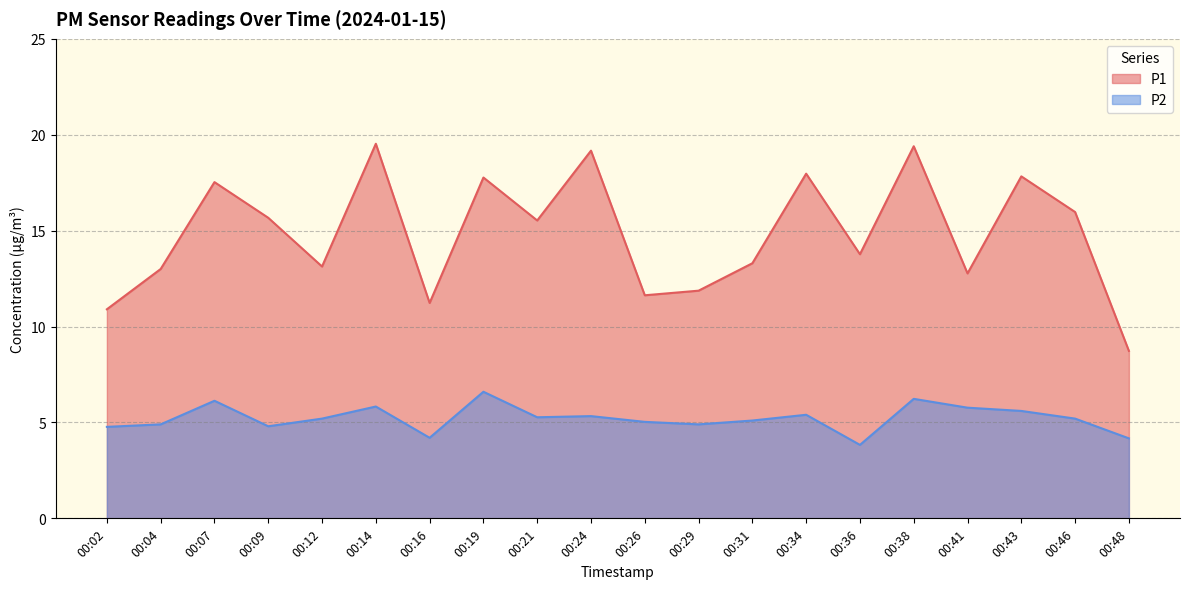

Reading left to right, what are all the values shown in this chart?

P1: 00:02=10.9	00:04=13.0	00:07=17.5	00:09=15.7	00:12=13.1	00:14=19.5	00:16=11.2	00:19=17.8	00:21=15.5	00:24=19.2	00:26=11.6	00:29=11.9	00:31=13.3	00:34=18.0	00:36=13.8	00:38=19.4	00:41=12.8	00:43=17.8	00:46=16.0	00:48=8.7
P2: 00:02=4.8	00:04=4.9	00:07=6.1	00:09=4.8	00:12=5.2	00:14=5.8	00:16=4.2	00:19=6.6	00:21=5.3	00:24=5.3	00:26=5.0	00:29=4.9	00:31=5.1	00:34=5.4	00:36=3.8	00:38=6.2	00:41=5.8	00:43=5.6	00:46=5.2	00:48=4.2